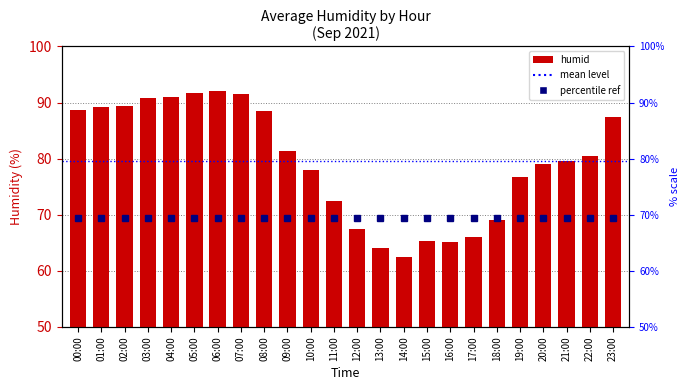

List the labels in order of value, largest first.

06:00, 05:00, 07:00, 04:00, 03:00, 02:00, 01:00, 00:00, 08:00, 23:00, 09:00, 22:00, 21:00, 20:00, 10:00, 19:00, 11:00, 18:00, 12:00, 17:00, 15:00, 16:00, 13:00, 14:00